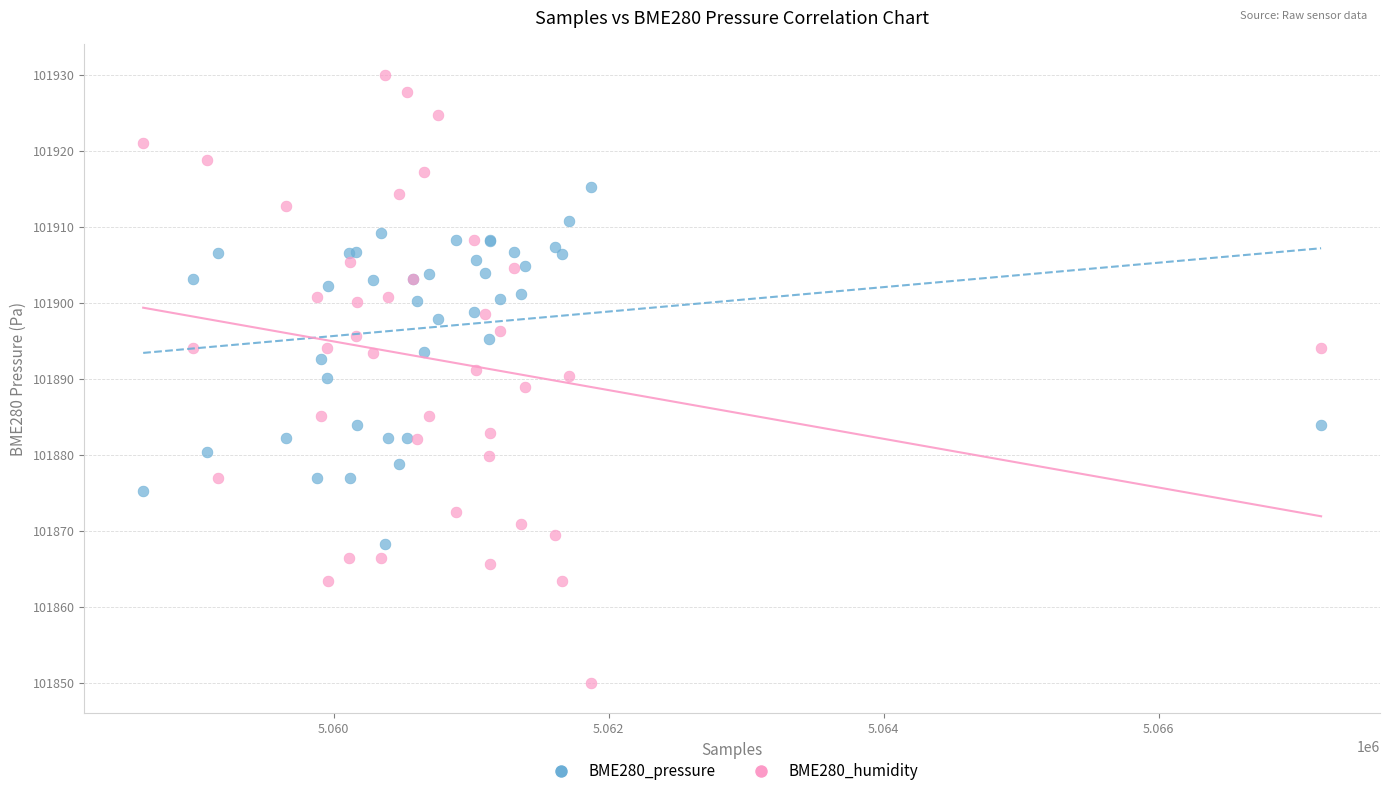

Which series has the largest Y range (max minus min)?

BME280_humidity